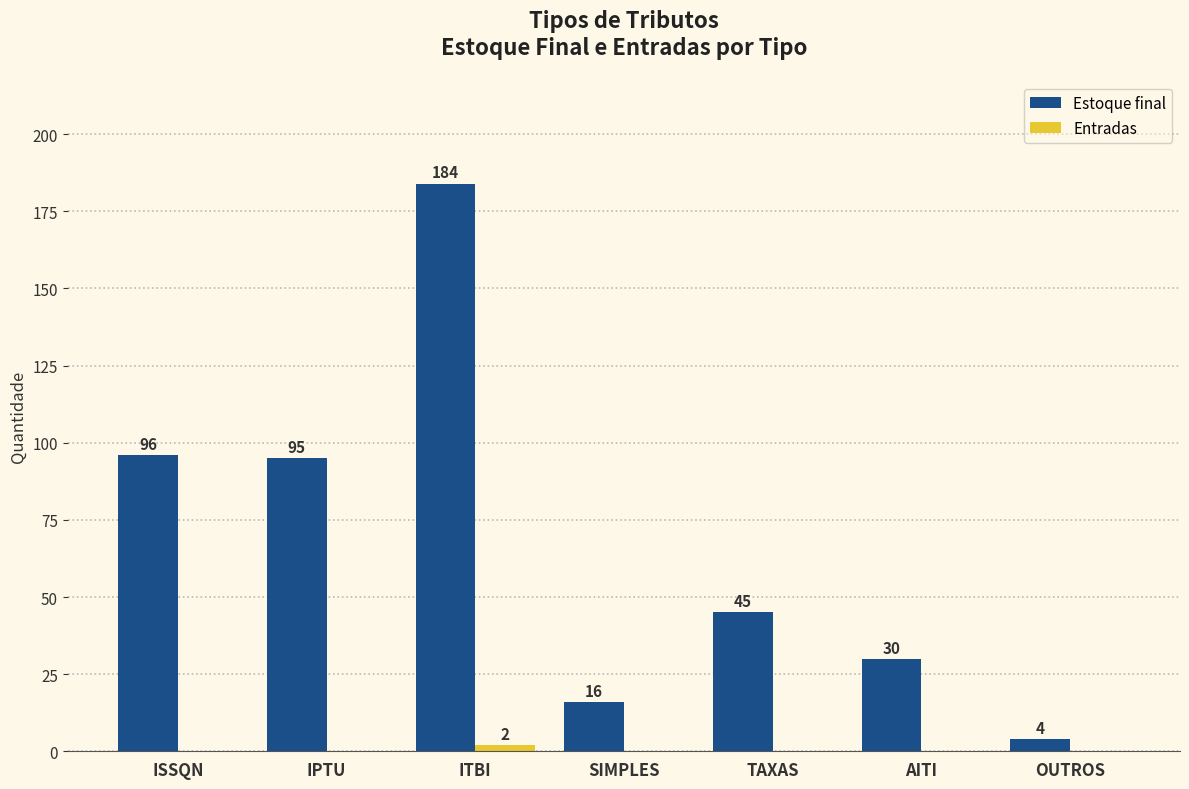

Read the Estoque final value at SIMPLES, to the nearest 5.

15